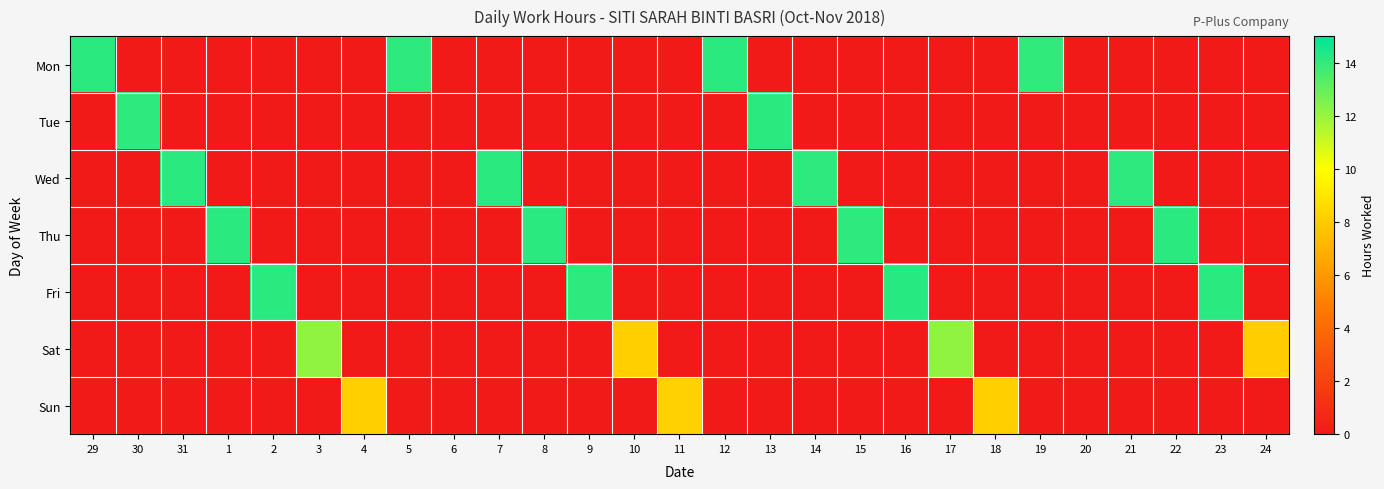

Reading left to right, list all the values displayed in this chart.

Mon: 29=14.1	30=0.0	31=0.0	1=0.0	2=0.0	3=0.0	4=0.0	5=14.1	6=0.0	7=0.0	8=0.0	9=0.0	10=0.0	11=0.0	12=14.1	13=0.0	14=0.0	15=0.0	16=0.0	17=0.0	18=0.0	19=14.1	20=0.0	21=0.0	22=0.0	23=0.0	24=0.0
Tue: 29=0.0	30=14.1	31=0.0	1=0.0	2=0.0	3=0.0	4=0.0	5=0.0	6=0.0	7=0.0	8=0.0	9=0.0	10=0.0	11=0.0	12=0.0	13=14.1	14=0.0	15=0.0	16=0.0	17=0.0	18=0.0	19=0.0	20=0.0	21=0.0	22=0.0	23=0.0	24=0.0
Wed: 29=0.0	30=0.0	31=14.1	1=0.0	2=0.0	3=0.0	4=0.0	5=0.0	6=0.0	7=14.1	8=0.0	9=0.0	10=0.0	11=0.0	12=0.0	13=0.0	14=14.1	15=0.0	16=0.0	17=0.0	18=0.0	19=0.0	20=0.0	21=14.1	22=0.0	23=0.0	24=0.0
Thu: 29=0.0	30=0.0	31=0.0	1=14.1	2=0.0	3=0.0	4=0.0	5=0.0	6=0.0	7=0.0	8=14.1	9=0.0	10=0.0	11=0.0	12=0.0	13=0.0	14=0.0	15=14.1	16=0.0	17=0.0	18=0.0	19=0.0	20=0.0	21=0.0	22=14.2	23=0.0	24=0.0
Fri: 29=0.0	30=0.0	31=0.0	1=0.0	2=14.1	3=0.0	4=0.0	5=0.0	6=0.0	7=0.0	8=0.0	9=14.1	10=0.0	11=0.0	12=0.0	13=0.0	14=0.0	15=0.0	16=14.2	17=0.0	18=0.0	19=0.0	20=0.0	21=0.0	22=0.0	23=14.1	24=0.0
Sat: 29=0.0	30=0.0	31=0.0	1=0.0	2=0.0	3=12.2	4=0.0	5=0.0	6=0.0	7=0.0	8=0.0	9=0.0	10=8.2	11=0.0	12=0.0	13=0.0	14=0.0	15=0.0	16=0.0	17=12.2	18=0.0	19=0.0	20=0.0	21=0.0	22=0.0	23=0.0	24=8.0
Sun: 29=0.0	30=0.0	31=0.0	1=0.0	2=0.0	3=0.0	4=8.2	5=0.0	6=0.0	7=0.0	8=0.0	9=0.0	10=0.0	11=8.2	12=0.0	13=0.0	14=0.0	15=0.0	16=0.0	17=0.0	18=8.1	19=0.0	20=0.0	21=0.0	22=0.0	23=0.0	24=0.0